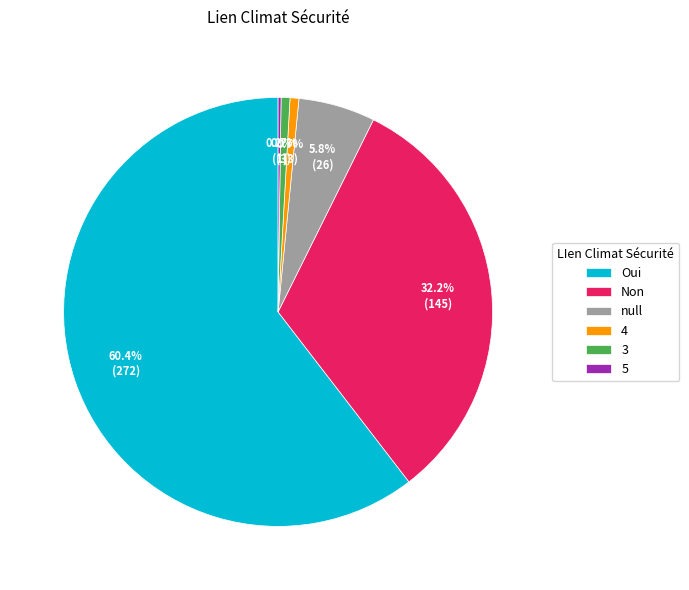

How much of the chart is everything except 4?

99.3%